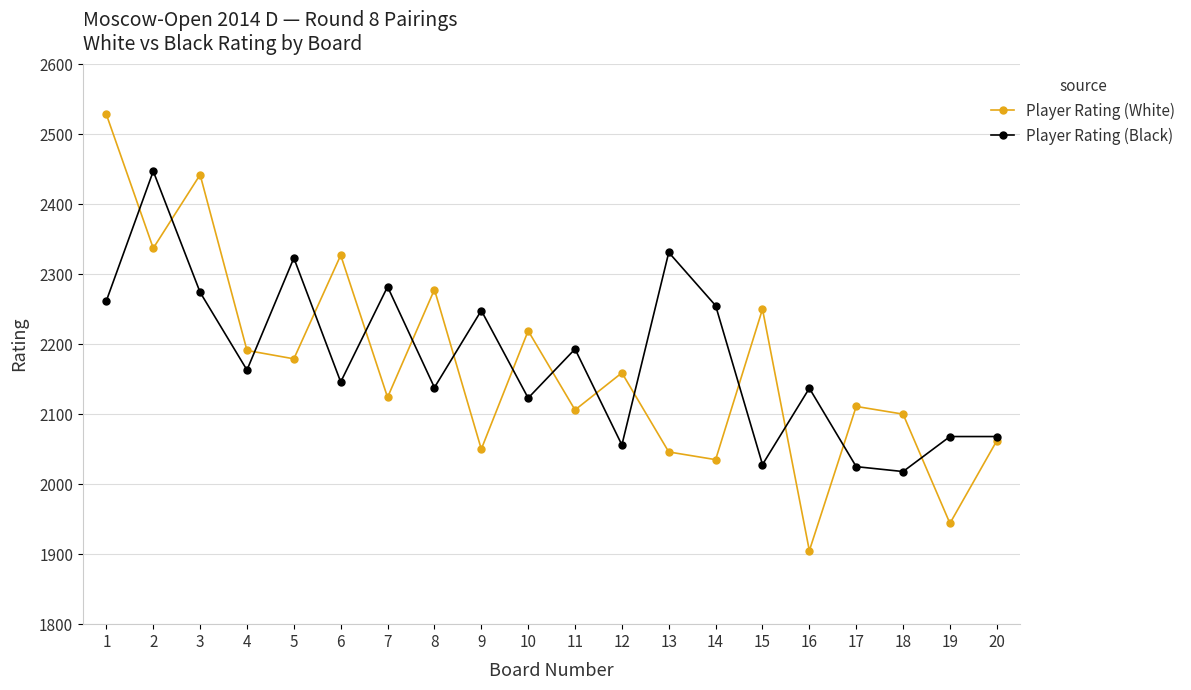

How many data points in Player Rating (Black) are less than 2163?

10